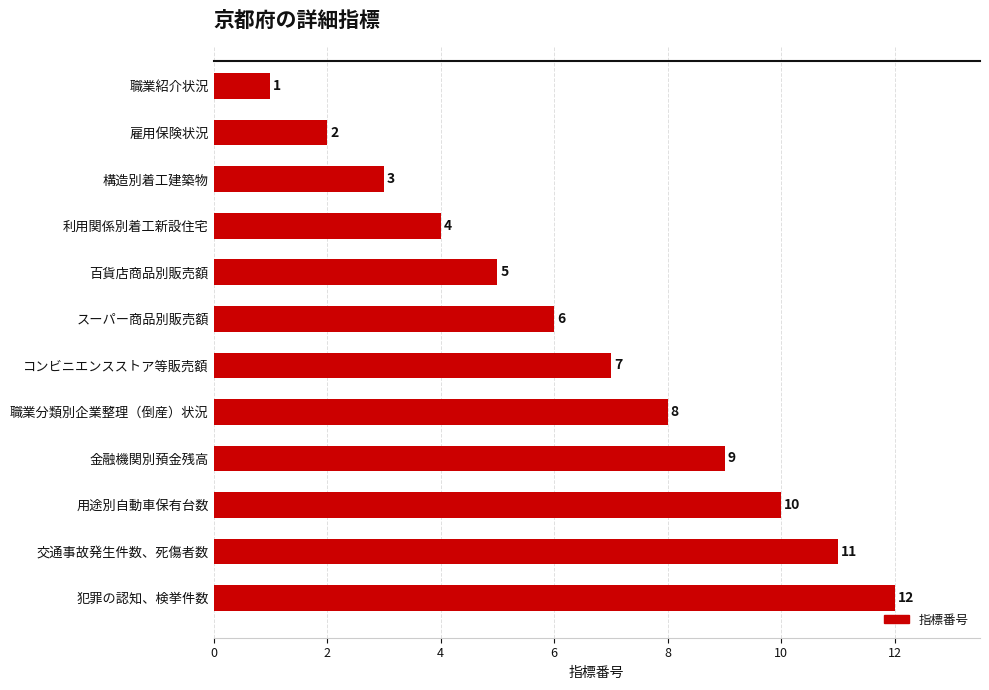

List the labels in order of value, smallest first.

職業紹介状況, 雇用保険状況, 構造別着工建築物, 利用関係別着工新設住宅, 百貨店商品別販売額, スーパー商品別販売額, コンビニエンスストア等販売額, 職業分類別企業整理（倒産）状況, 金融機関別預金残高, 用途別自動車保有台数, 交通事故発生件数、死傷者数, 犯罪の認知、検挙件数